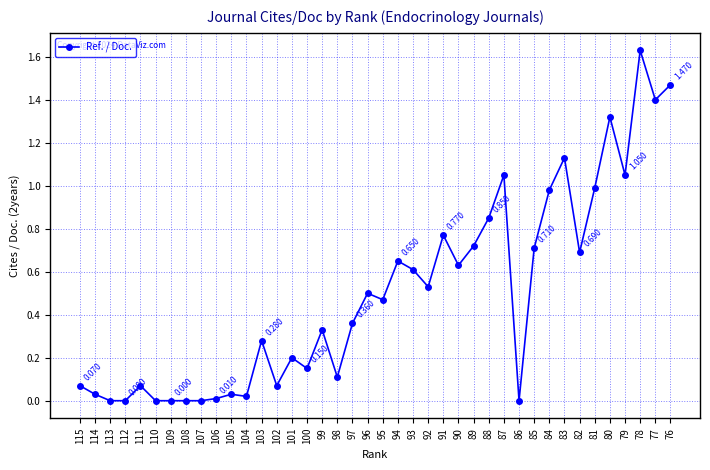

Is this an area chart (filled region under the line)?

No